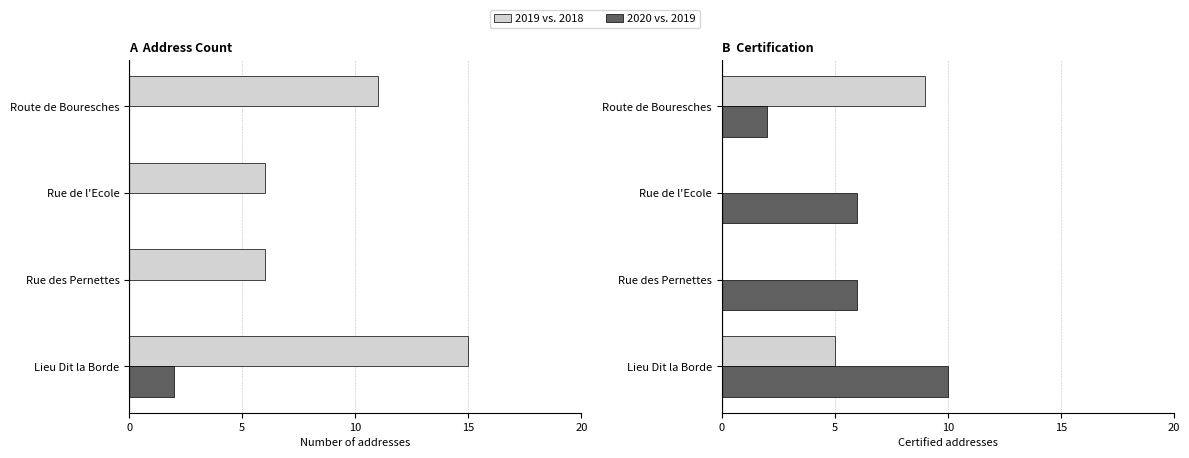

How many categories are shown in the chart?

4